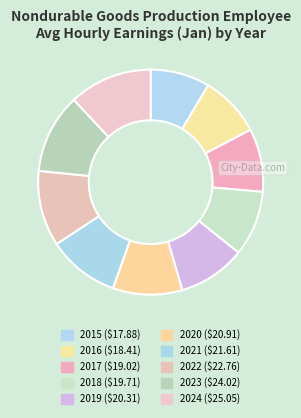

Does 2021 account for over 50% of the chart?

No